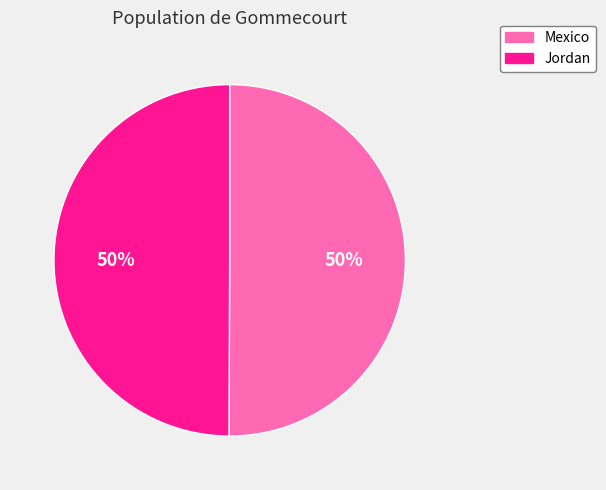

Combined, do Jordan and Mexico account for over 50%?

Yes